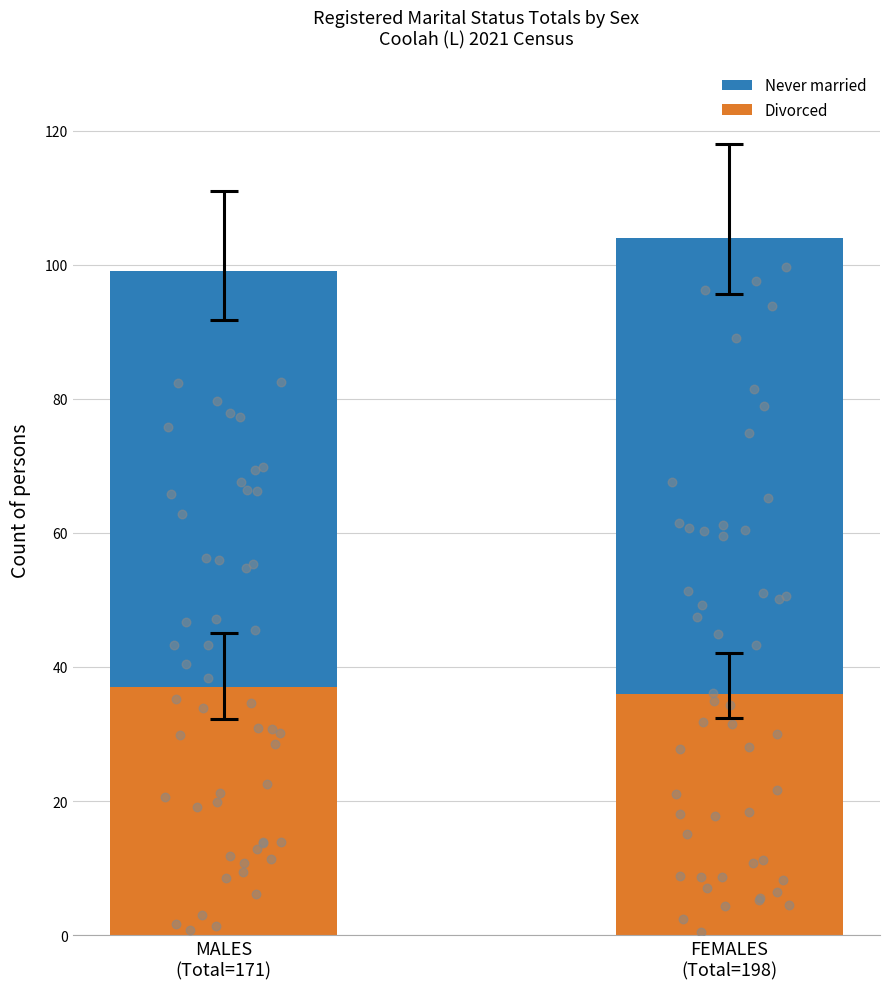

Which series reaches the minimum Y coordinate?

Divorced